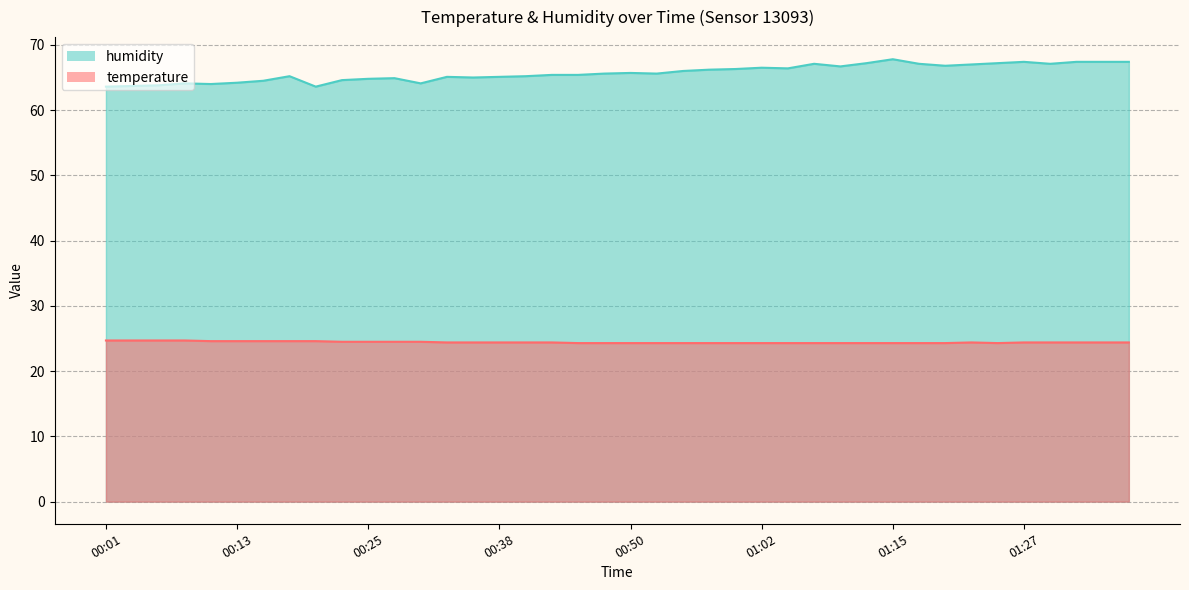

How many values in the humidity series are below 65?

12